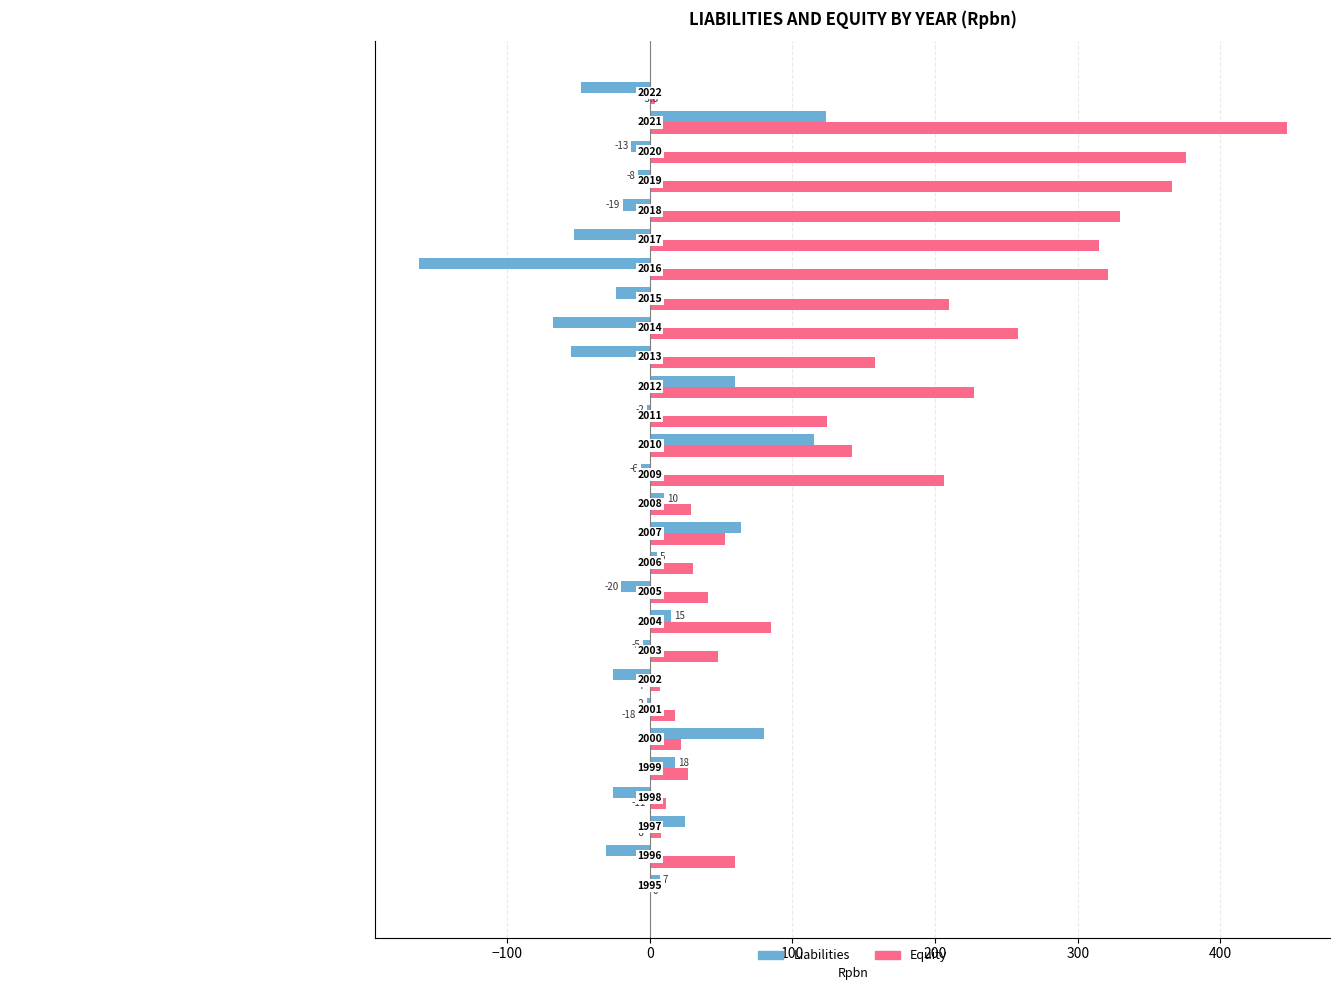

At how many categories does at least one series exceed 400?

1